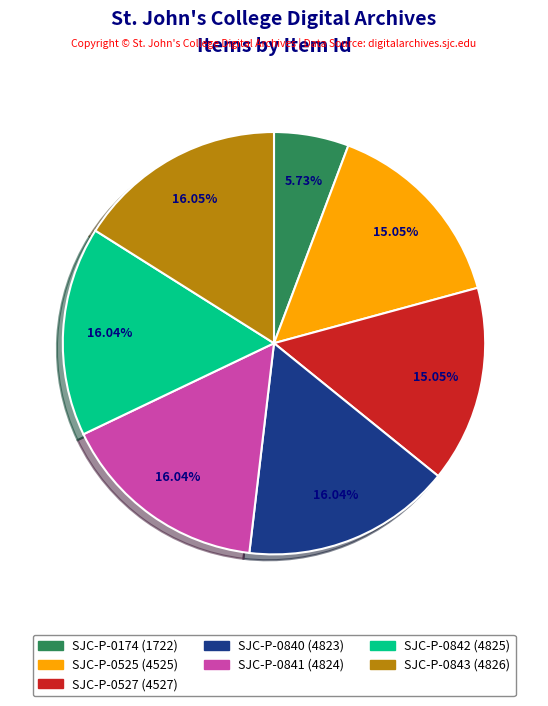

What percentage is the SJC-P-0525 (4525) slice, to the nearest percent?

15%